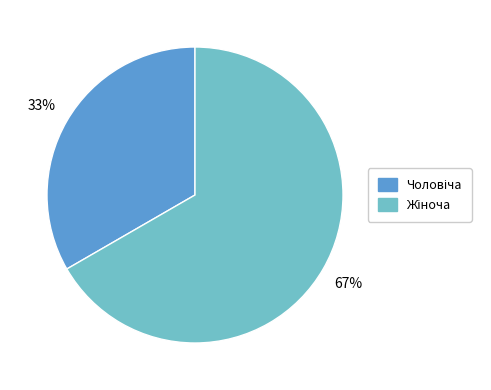

Is there a majority slice in this chart?

Yes